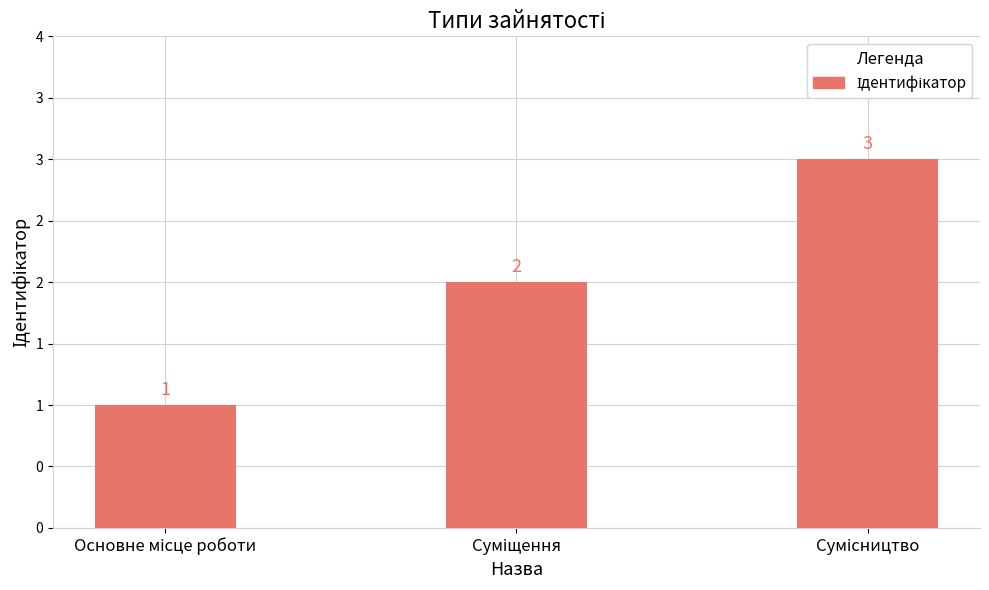

What is the approximate value at Сумісництво?

3